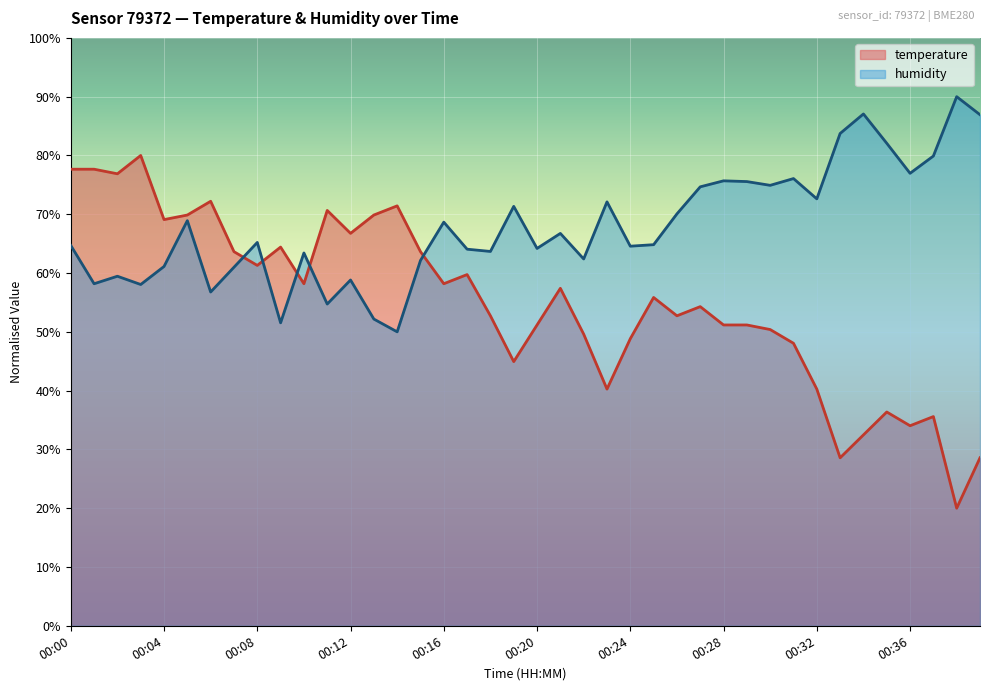

True or false: humidity has more than 0 interior local peaks.

True